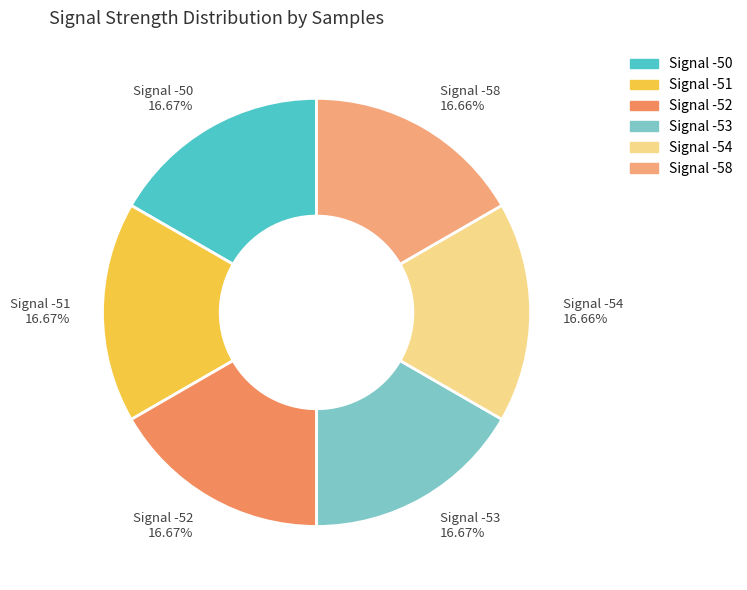

What percentage is the Signal -54 slice, to the nearest percent?

17%